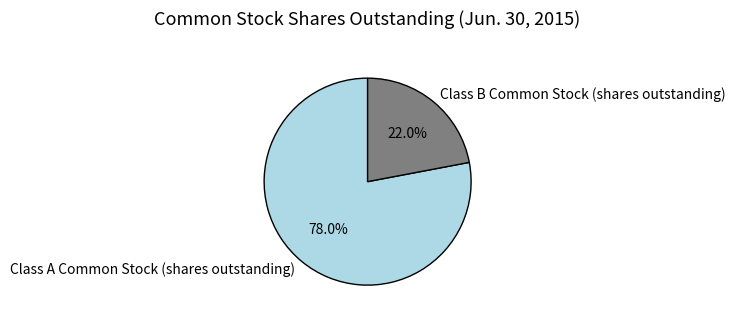

True or false: Class B Common Stock (shares outstanding) accounts for 22% of the total.

True